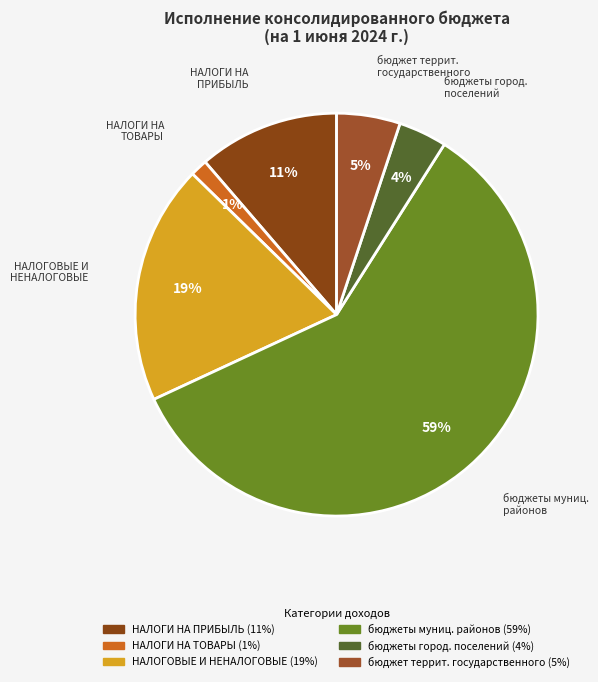

How many segments does this pie chart have?

6